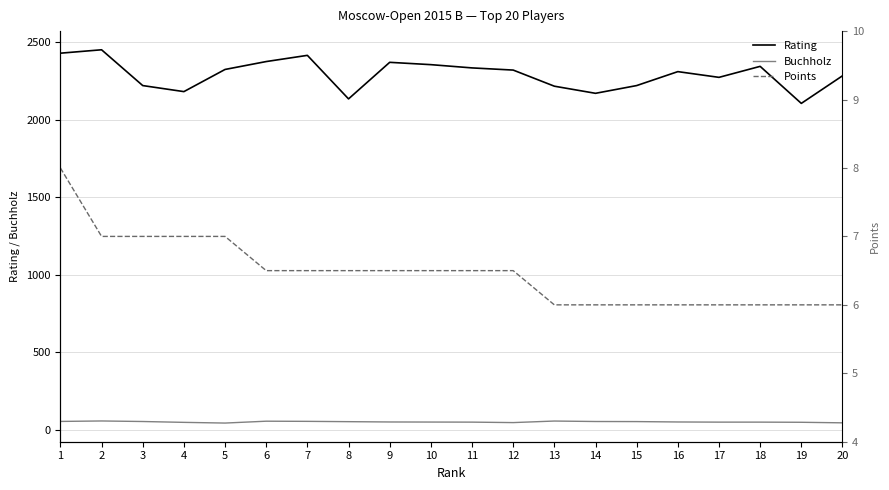

The value of Rating at 7 is 4229.7. True or false?

False